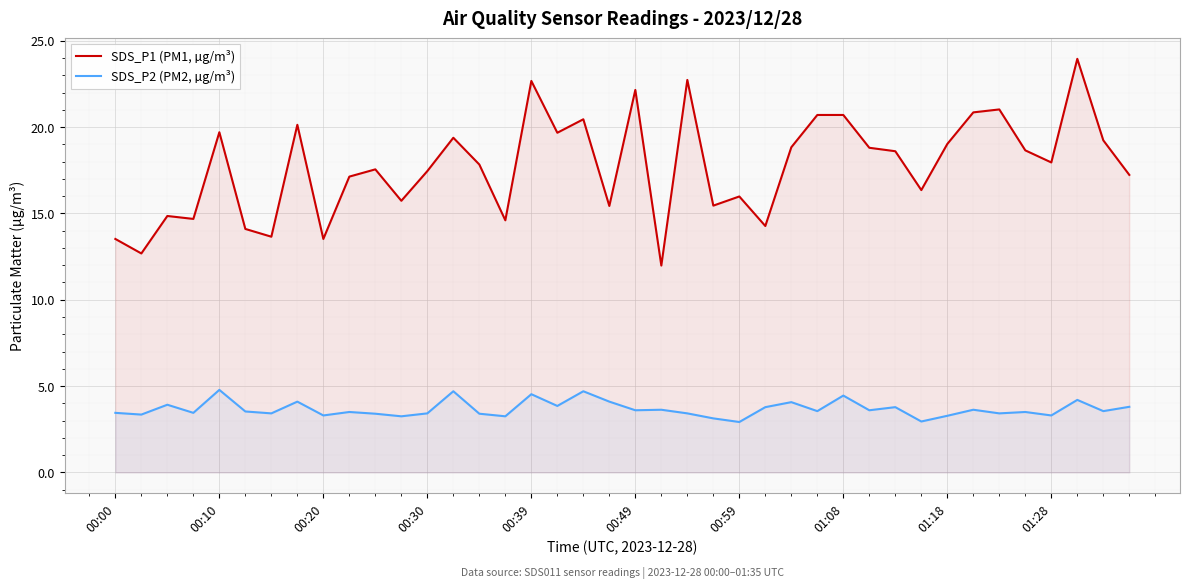

How many data points in SDS_P1 (PM1, µg/m³) are above 17?

25